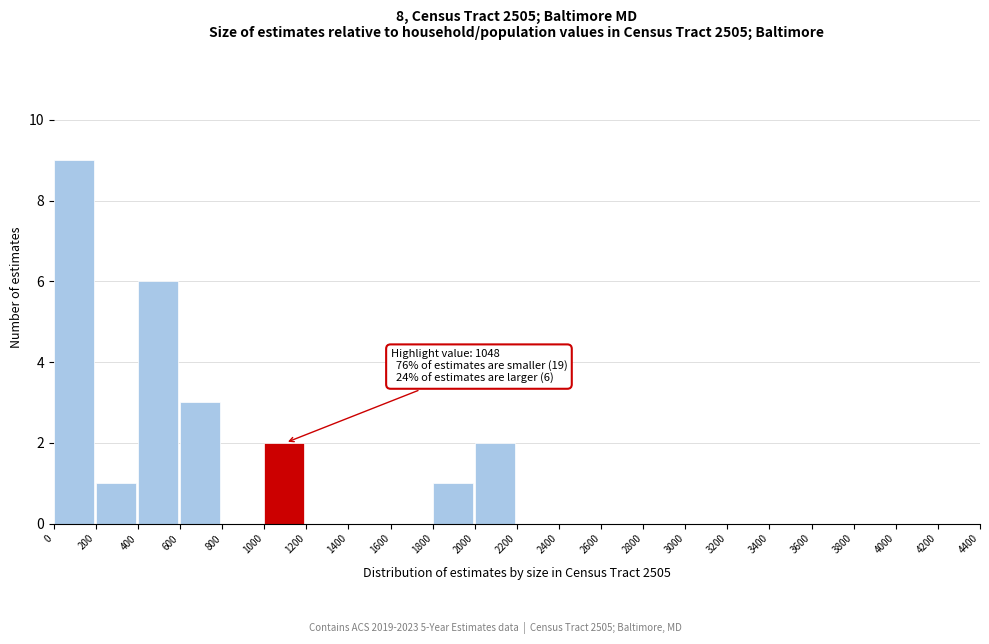

Over which range of the x-axis is the bar tallest?

0 to 200